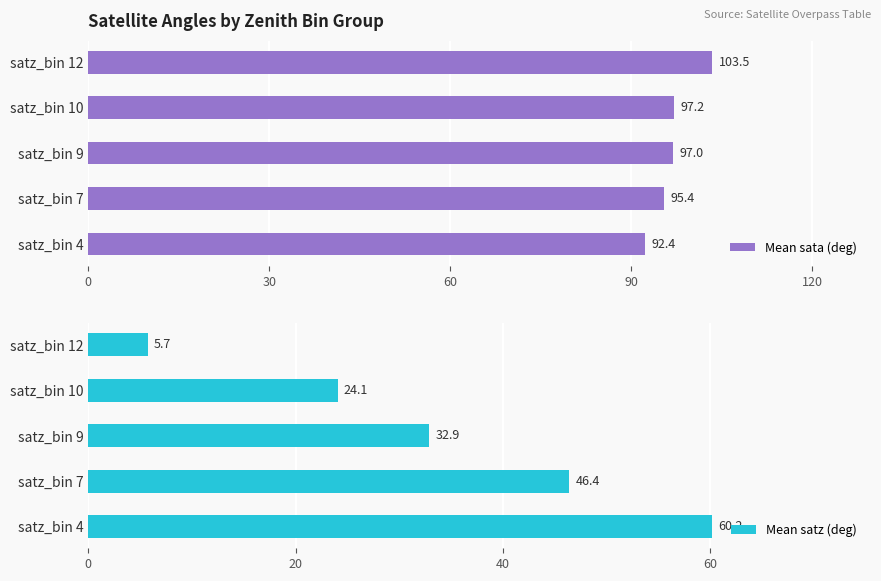

What value does the Mean sata (deg) series have at satz_bin 10?

97.2